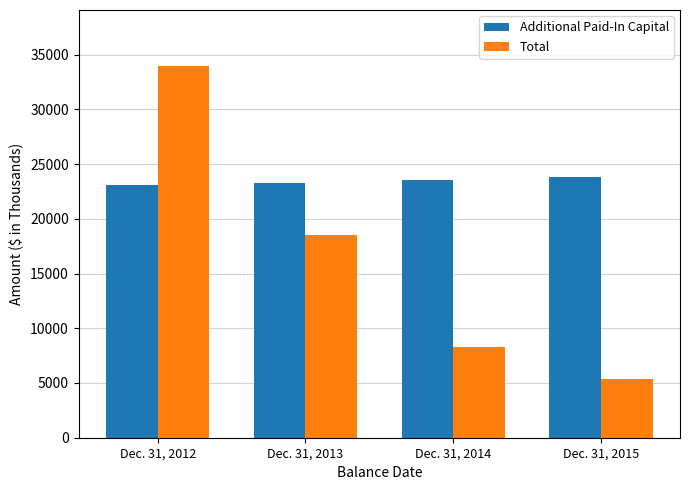

How many groups of bars are there?

4